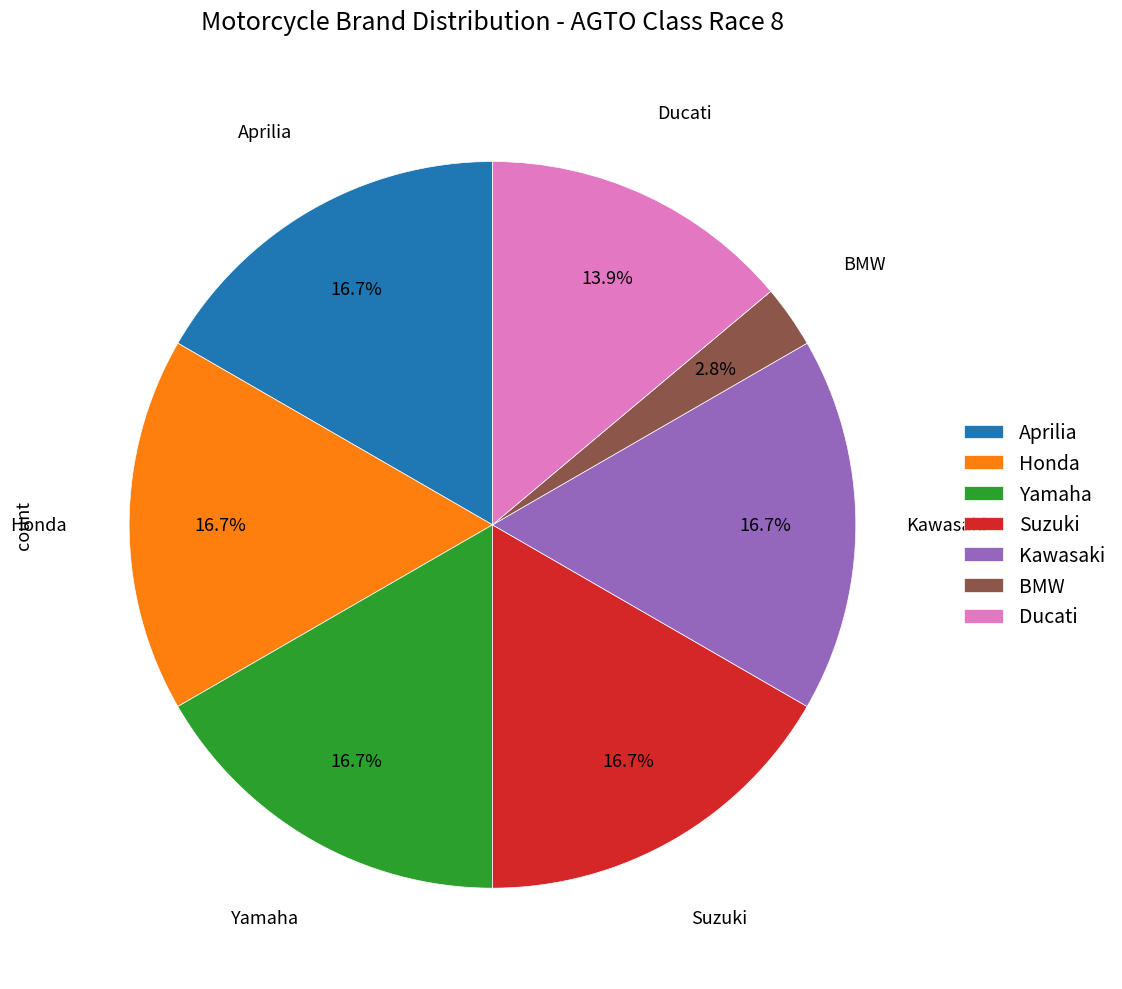

To the nearest percent, what portion does Ducati represent?

14%